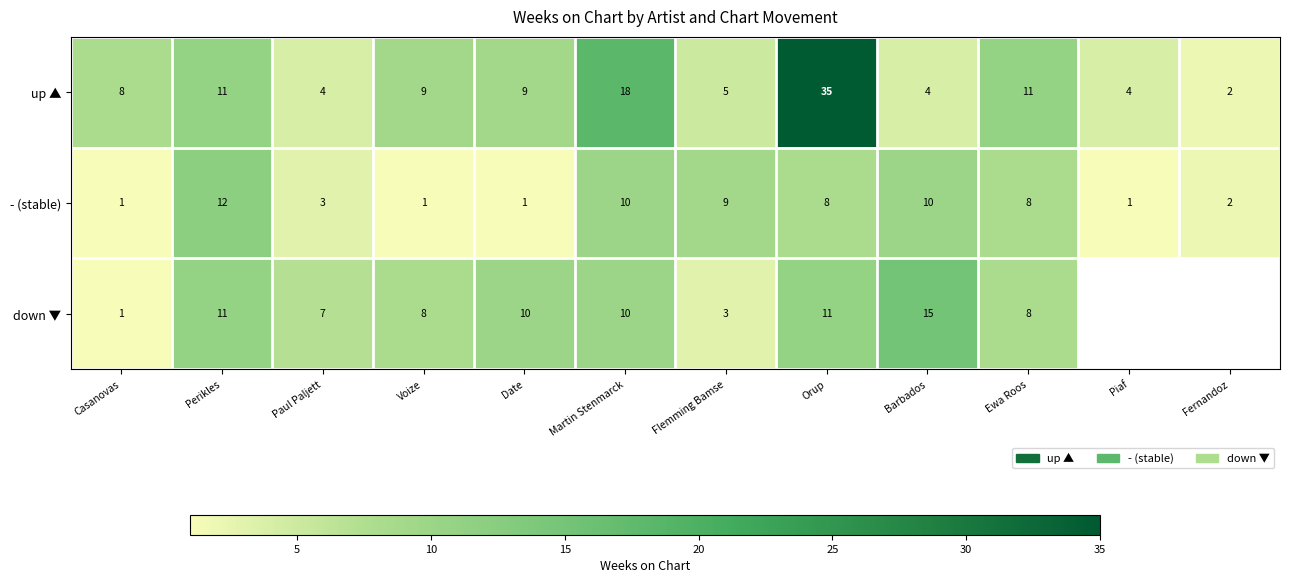

What is the sum of the - (stable) values at Voize and Martin Stenmarck?

11